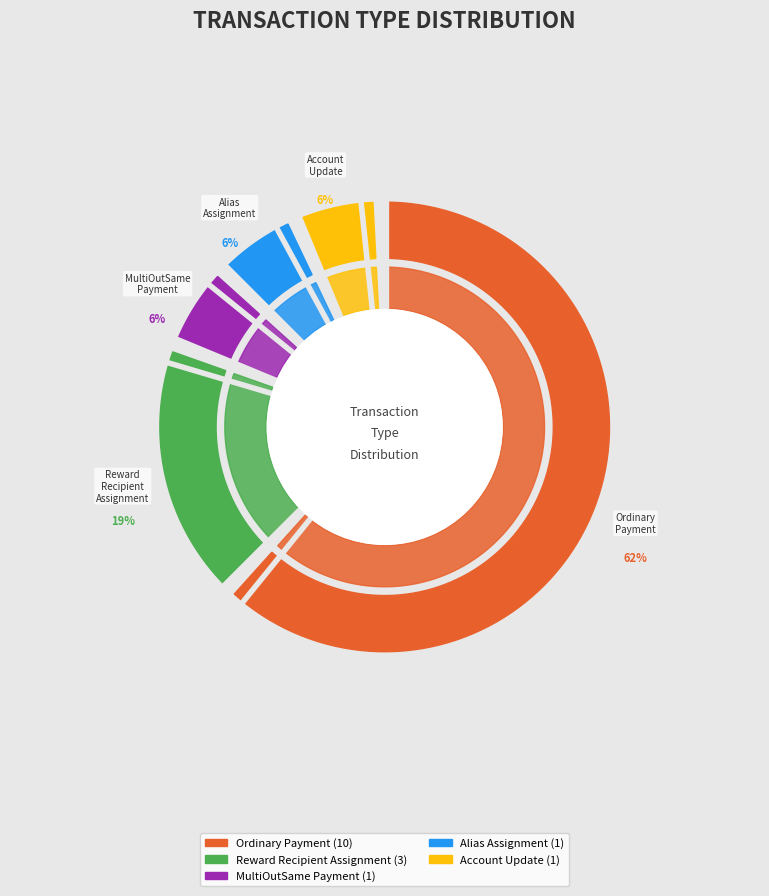

The MultiOutSame Payment slice represents 14% of the pie. True or false?

False